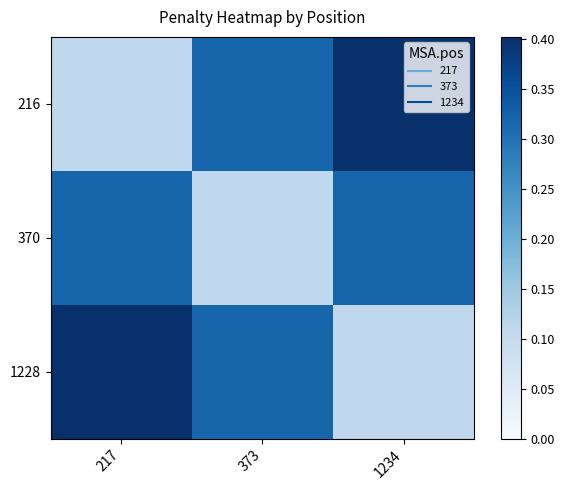

What is the total value across all series at 373?

0.7